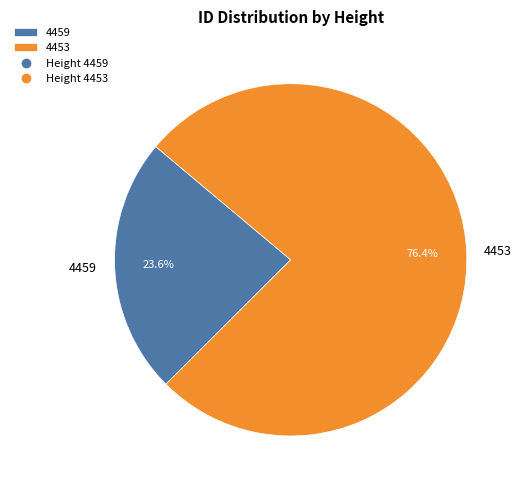

What is the majority slice?

4453